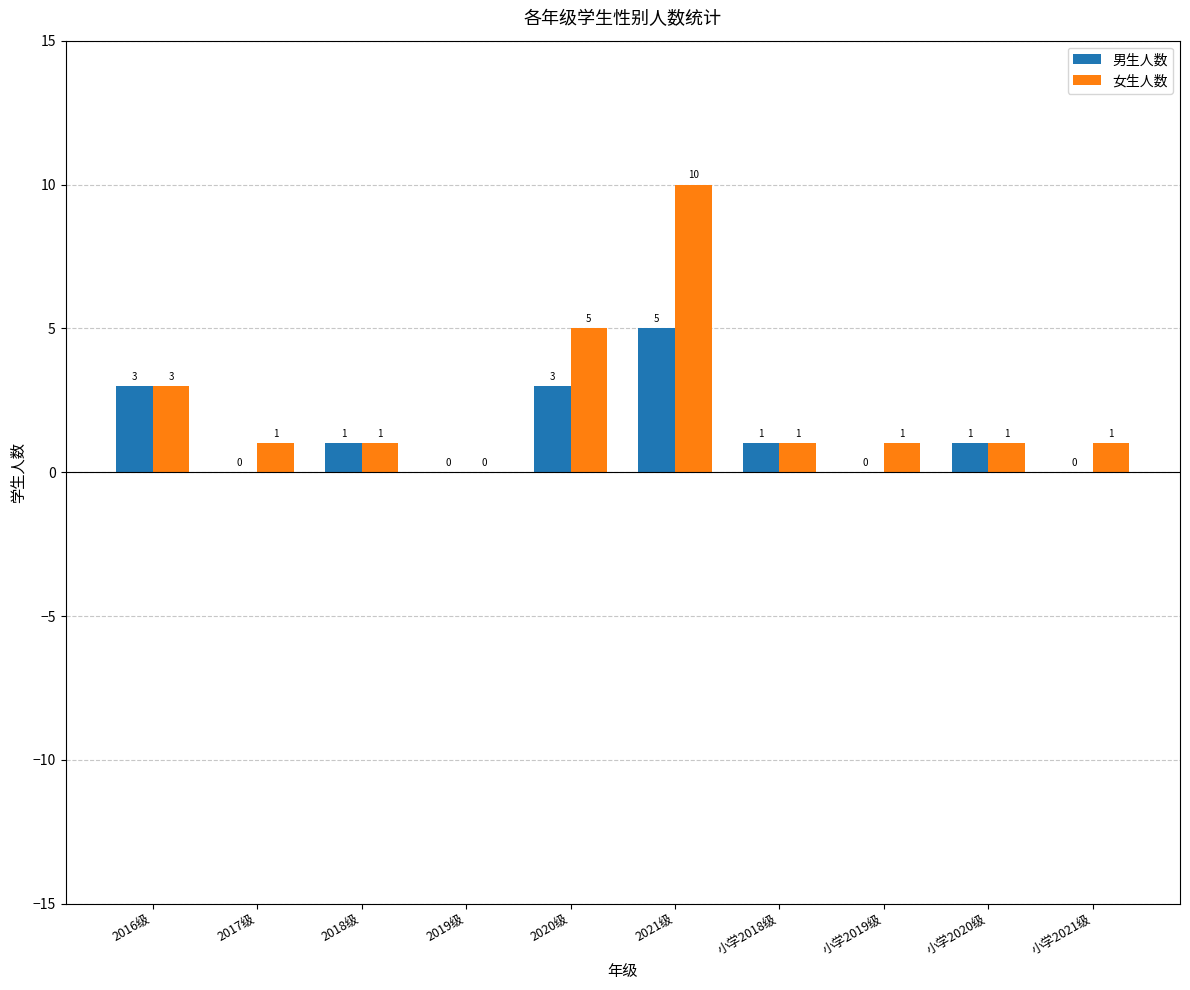

What is the maximum value for 男生人数?

5